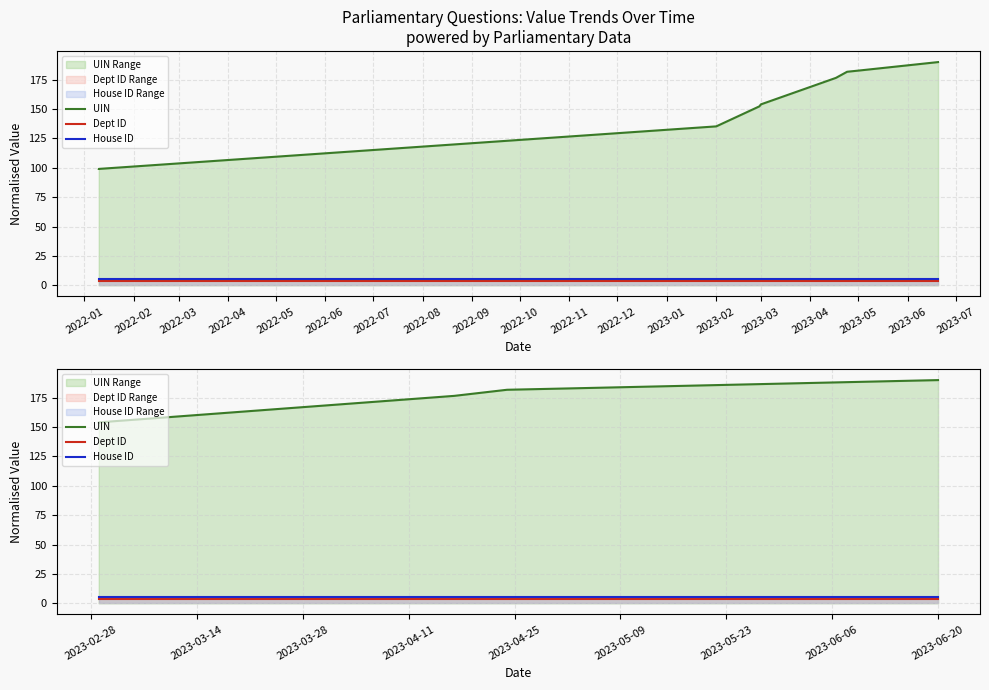

True or false: Dept ID and UIN intersect in this chart.

False